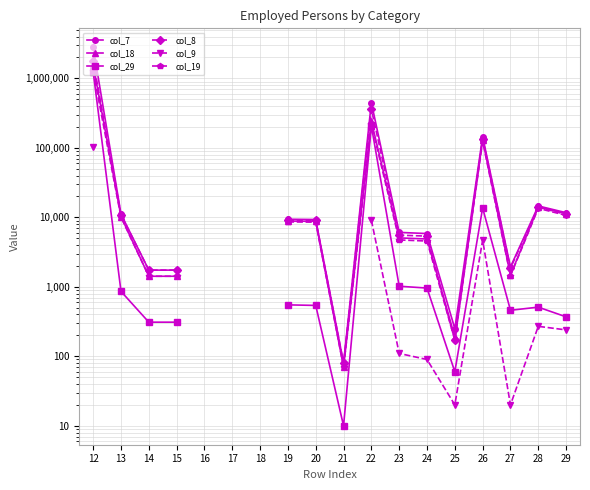

Does the chart display data point markers on the line(s)?

Yes